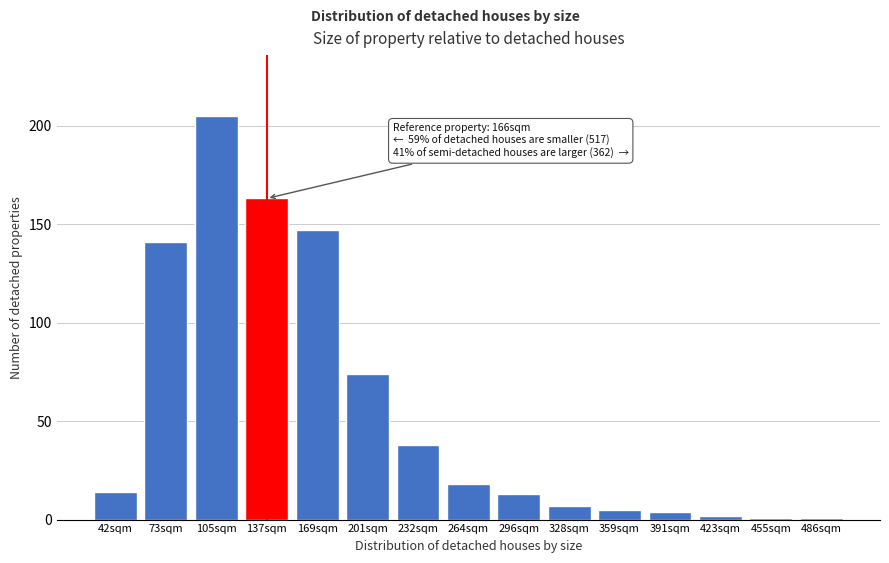

Reading left to right, list all the values displayed in this chart.

14	141	205	163	147	74	38	18	13	7	5	4	2	1	1